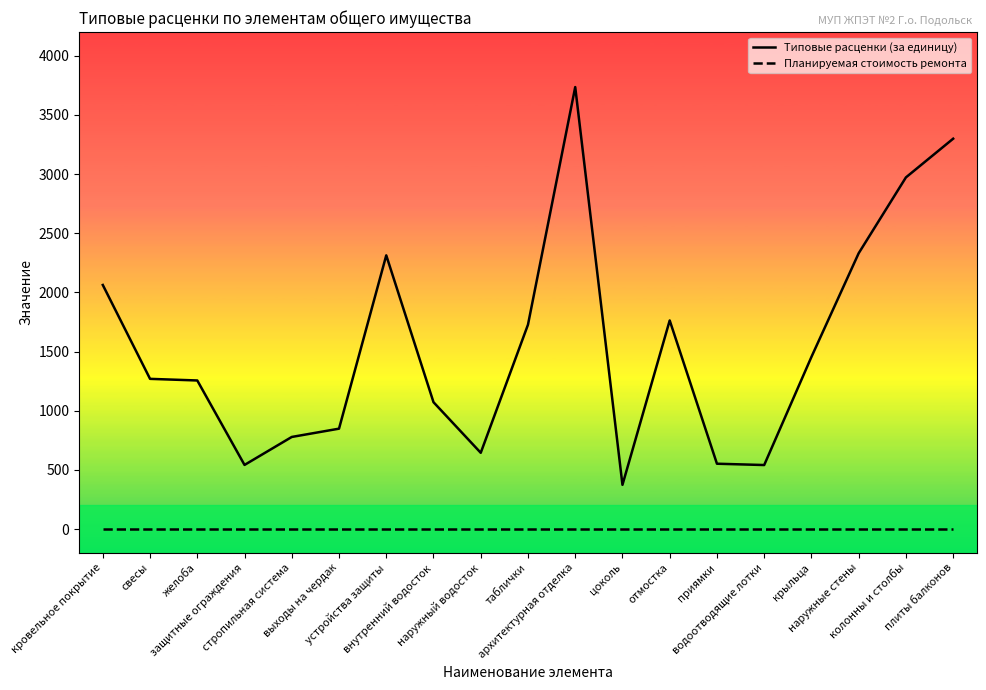

List the series in order of their overall mean, lowest first.

Планируемая стоимость ремонта, Типовые расценки (за единицу)